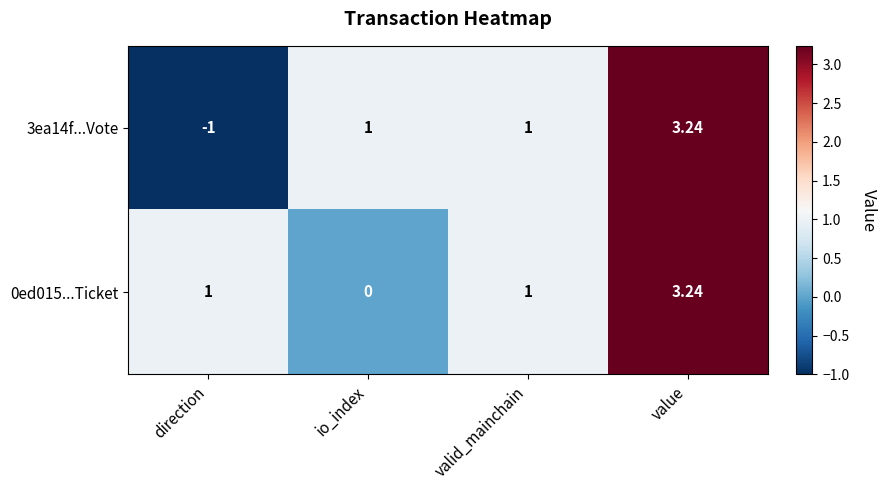

Is the value of 3ea14f...Vote at value greater than the value of 0ed015...Ticket at direction?

Yes